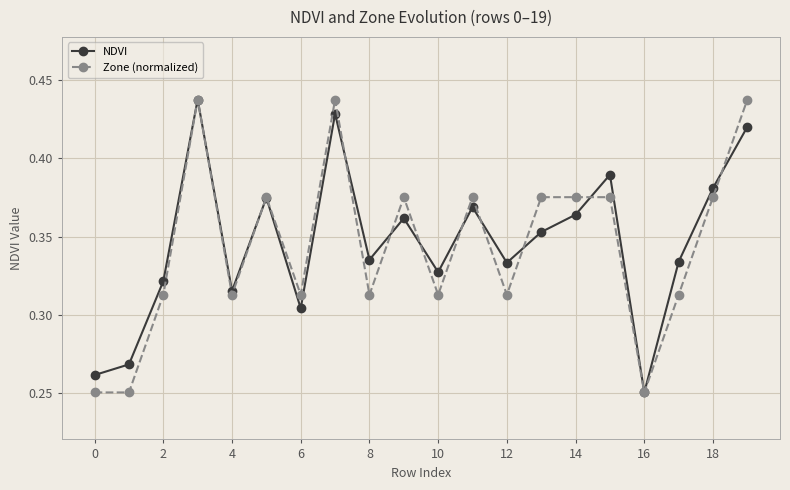

True or false: NDVI has more than 2 interior local peaks.

True